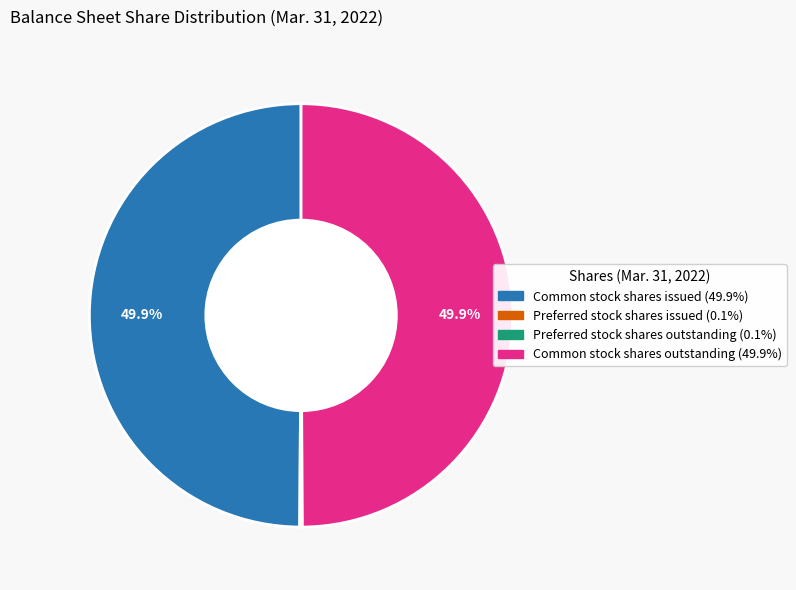

To the nearest percent, what is the average slice percentage?

25%